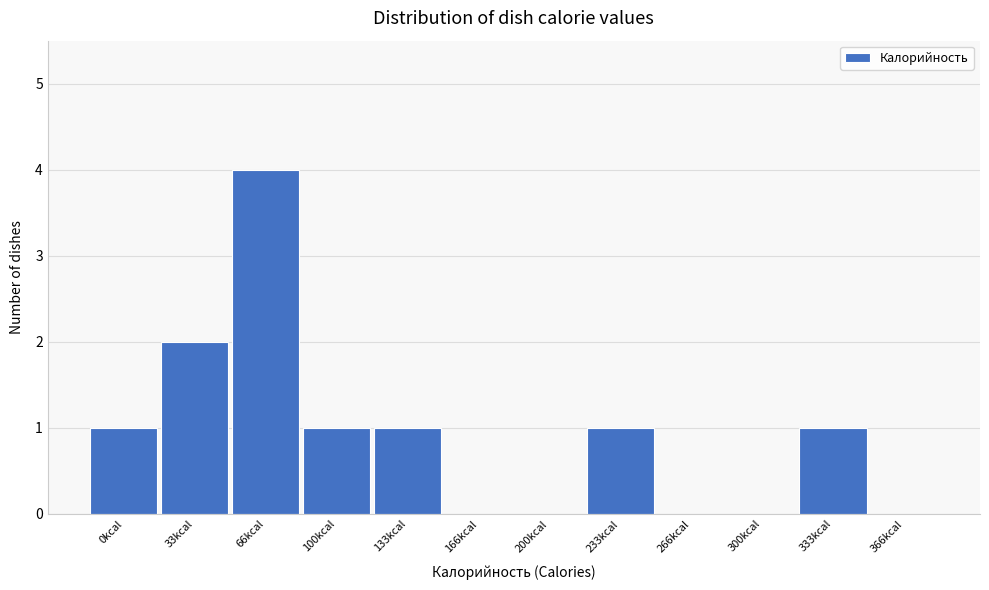

Reading right to left, what are all the values shown in this chart?

366kcal=0	333kcal=1	300kcal=0	266kcal=0	233kcal=1	200kcal=0	166kcal=0	133kcal=1	100kcal=1	66kcal=4	33kcal=2	0kcal=1